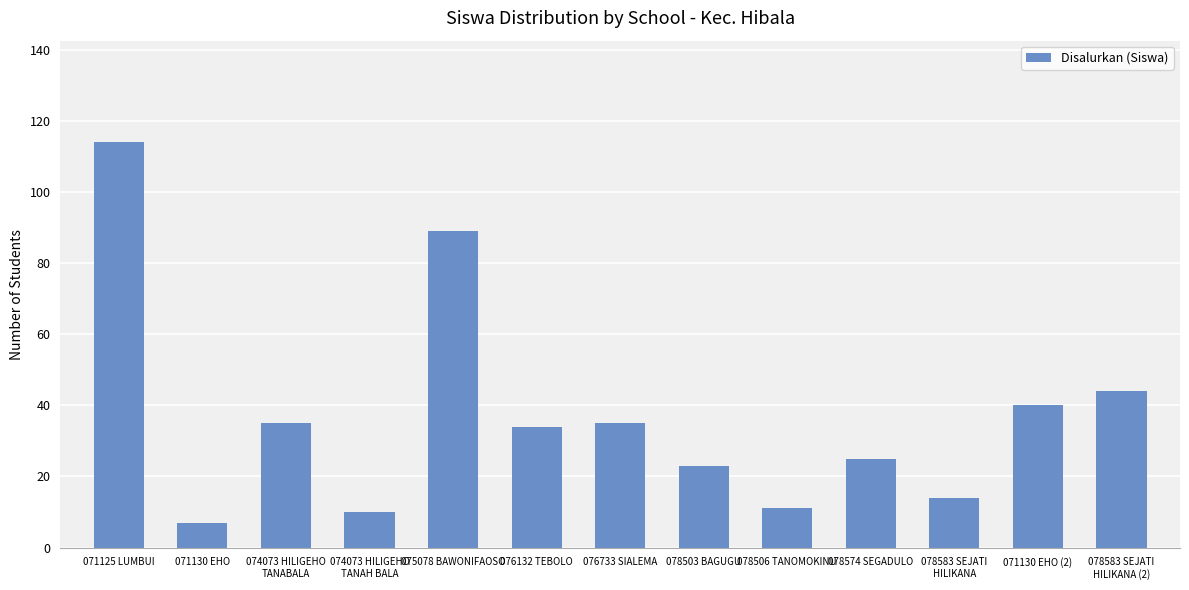

Between 074073 HILIGEHO
TANAH BALA and 075078 BAWONIFAOSO, which is larger?

075078 BAWONIFAOSO